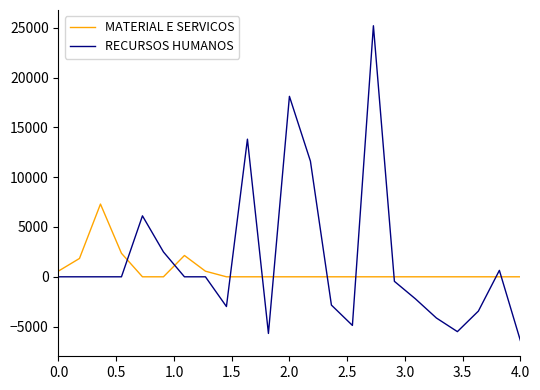

List the series in order of their peak value, highest first.

RECURSOS HUMANOS, MATERIAL E SERVICOS